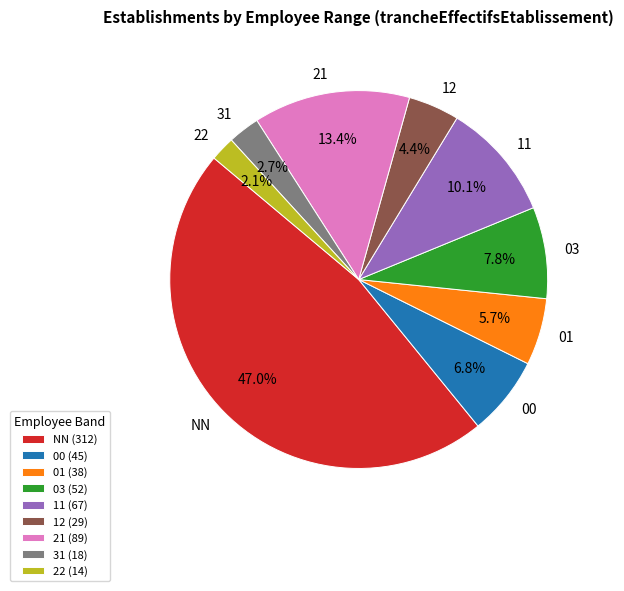

How many segments does this pie chart have?

9